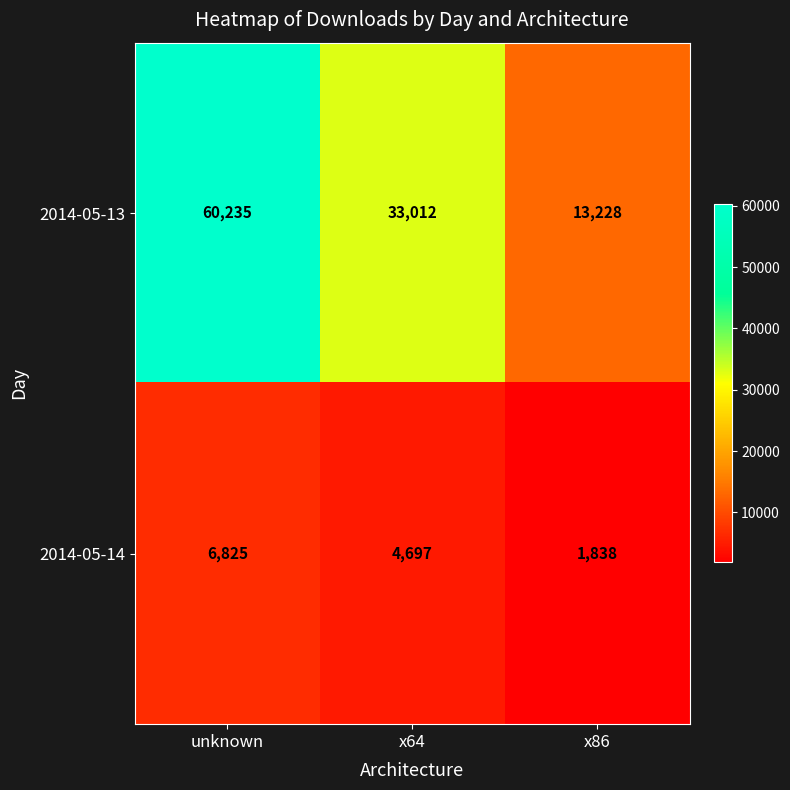

Is it true that 2014-05-14 equals 2305 at x64?

False